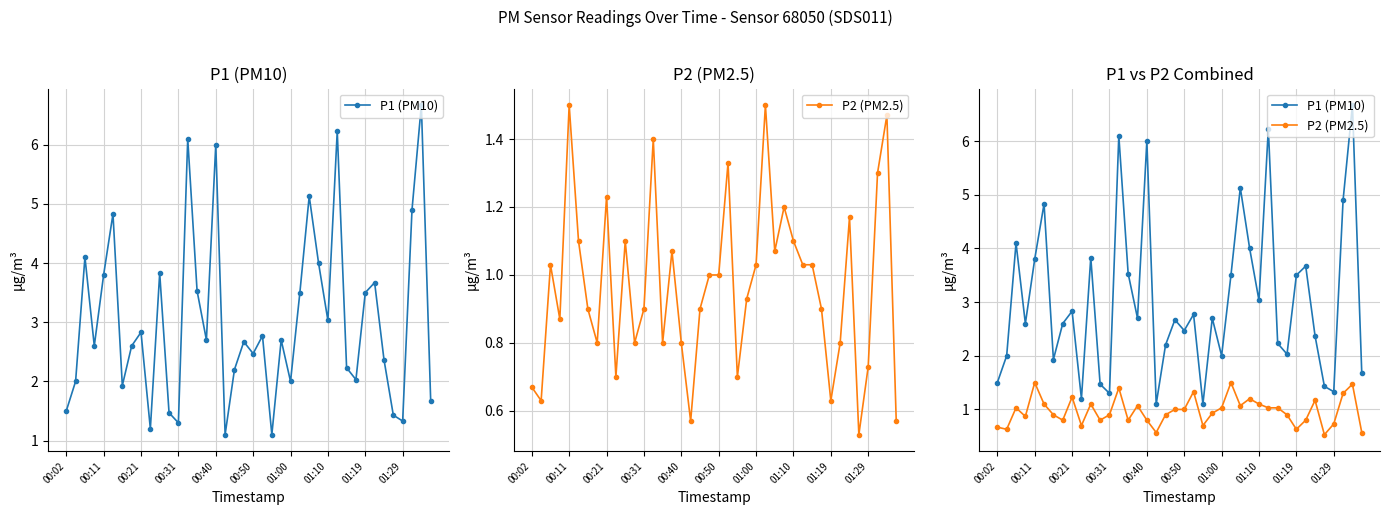

What is the difference between the highest and lowest values at 34?

1.2